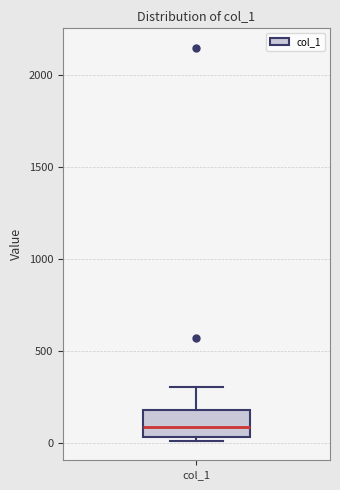

Where does the upper whisker of the box for col_1 end on the y-axis? The values are not printed on the chart, so give them approximately, as read against the axis.

300